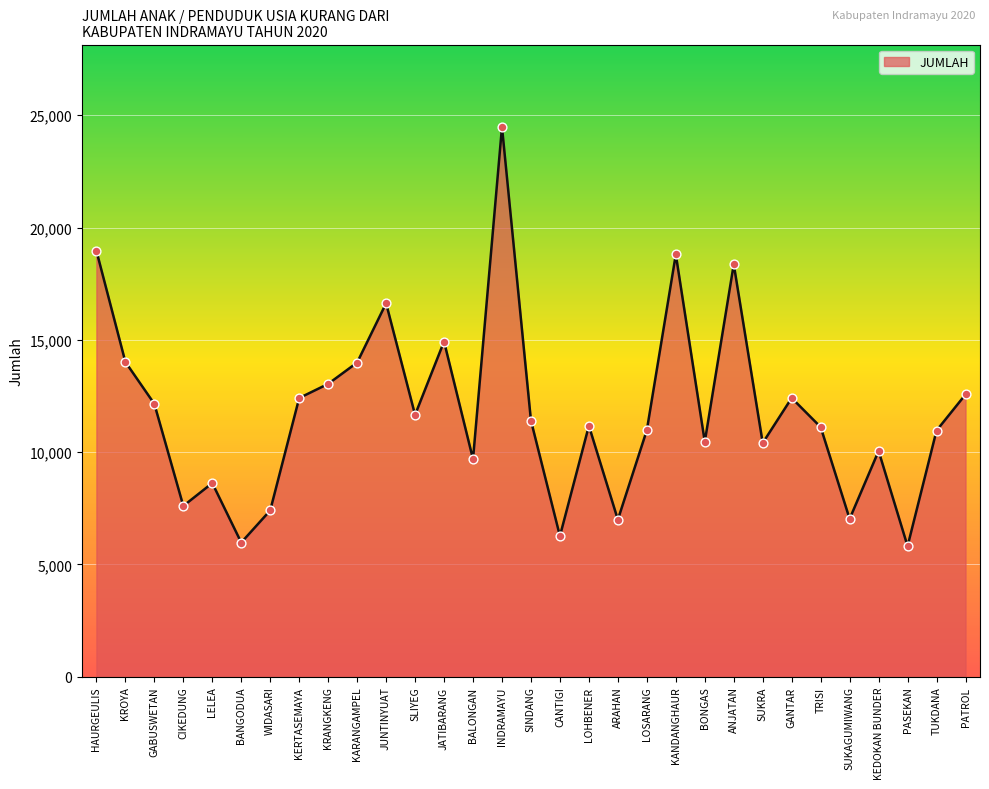

What is the change in value from HAURGEULIS to JUNTINYUAT?

-2341